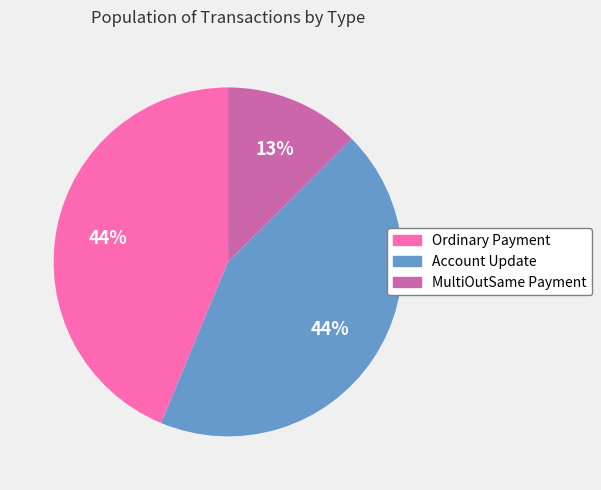

Is it true that MultiOutSame Payment is 18% of the pie?

False